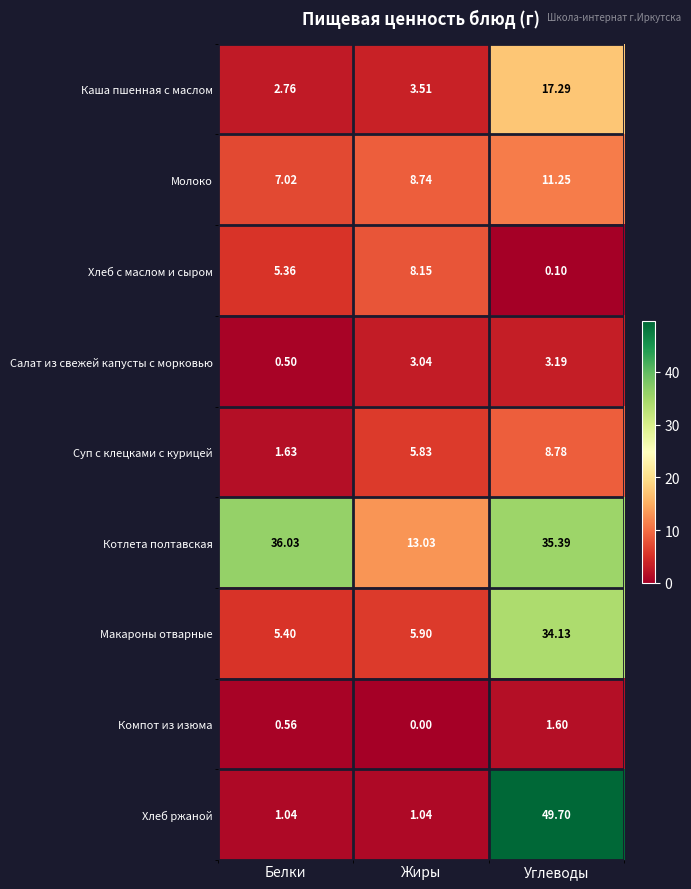

Between Жиры and Углеводы, which series saw the biggest shift?

Хлеб ржаной